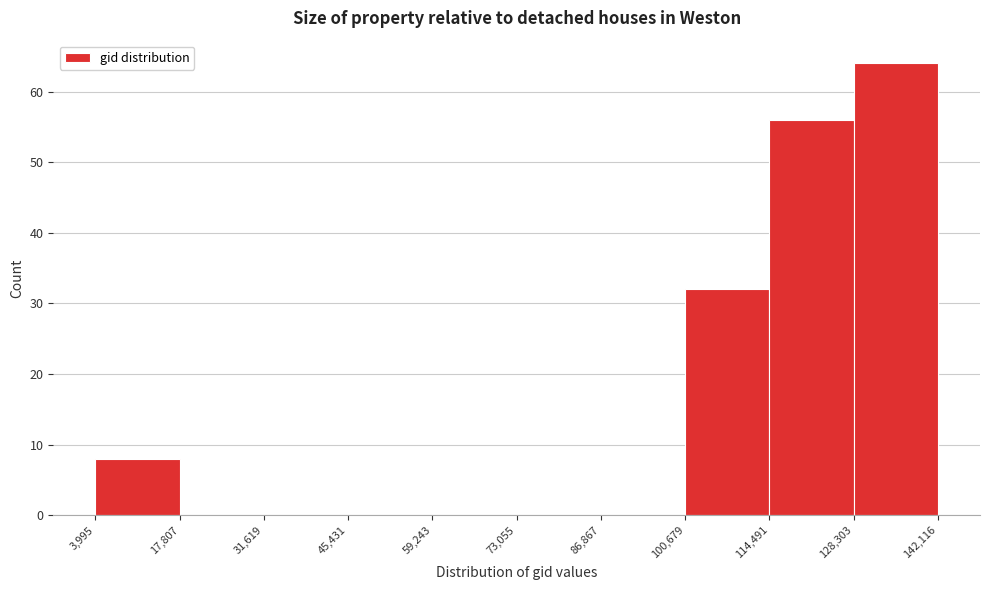

Reading left to right, list every bar in this chart as the range it spans on the x-axis followed by its height. The values are not printed on the chart, so give them approximately, as read against the axis.

3,995 to 17,807: 8
17,807 to 31,619: 0
31,619 to 45,431: 0
45,431 to 59,243: 0
59,243 to 73,055: 0
73,055 to 86,867: 0
86,867 to 100,679: 0
100,679 to 114,491: 32
114,491 to 128,303: 56
128,303 to 142,116: 64